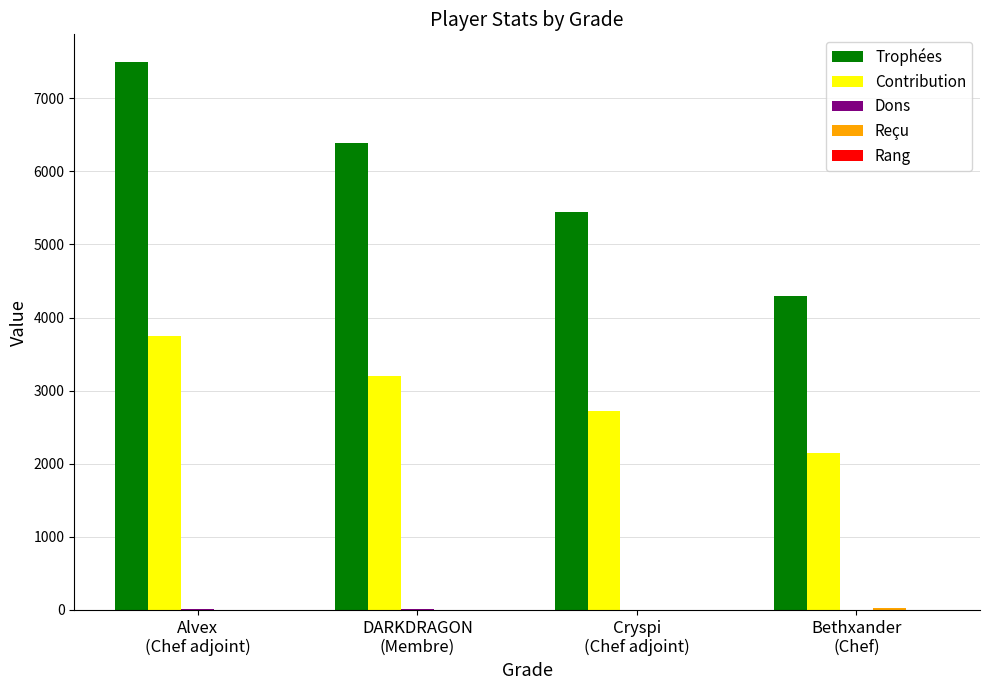

What is the greatest value displayed?

7501